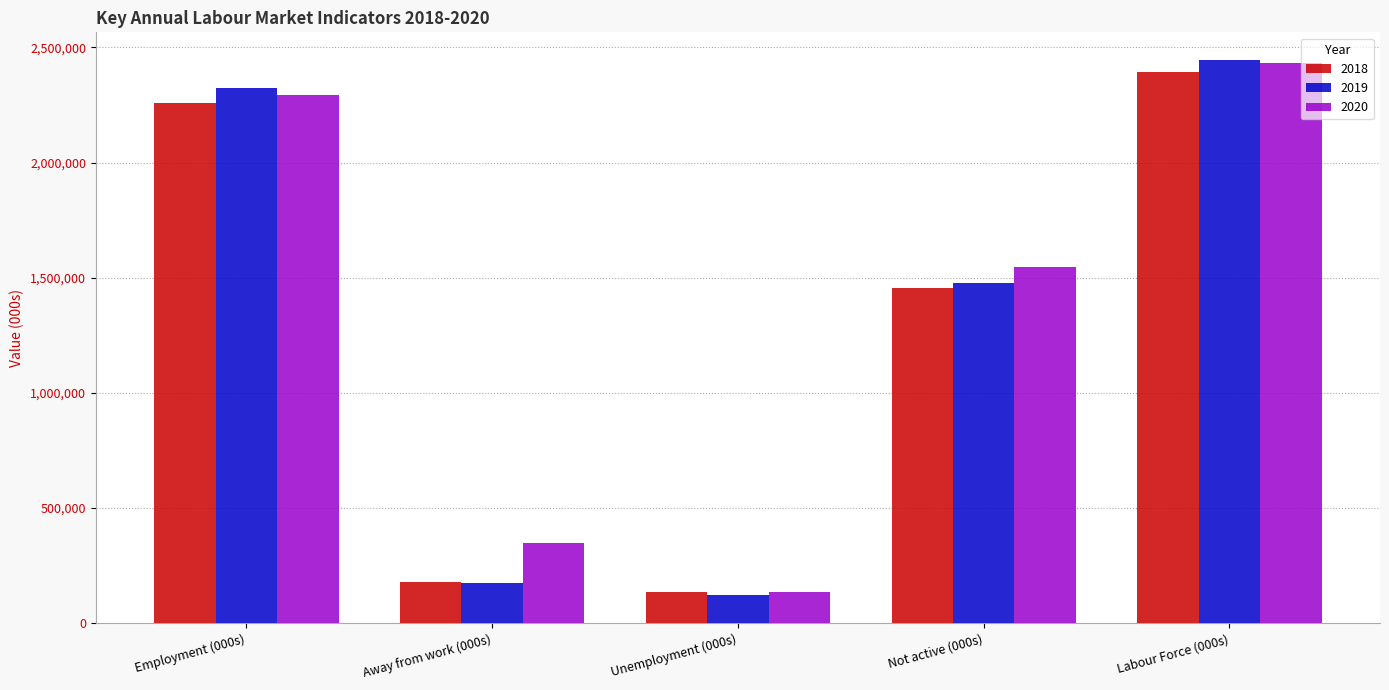

At which category is the sum across all series the highest?

Labour Force (000s)